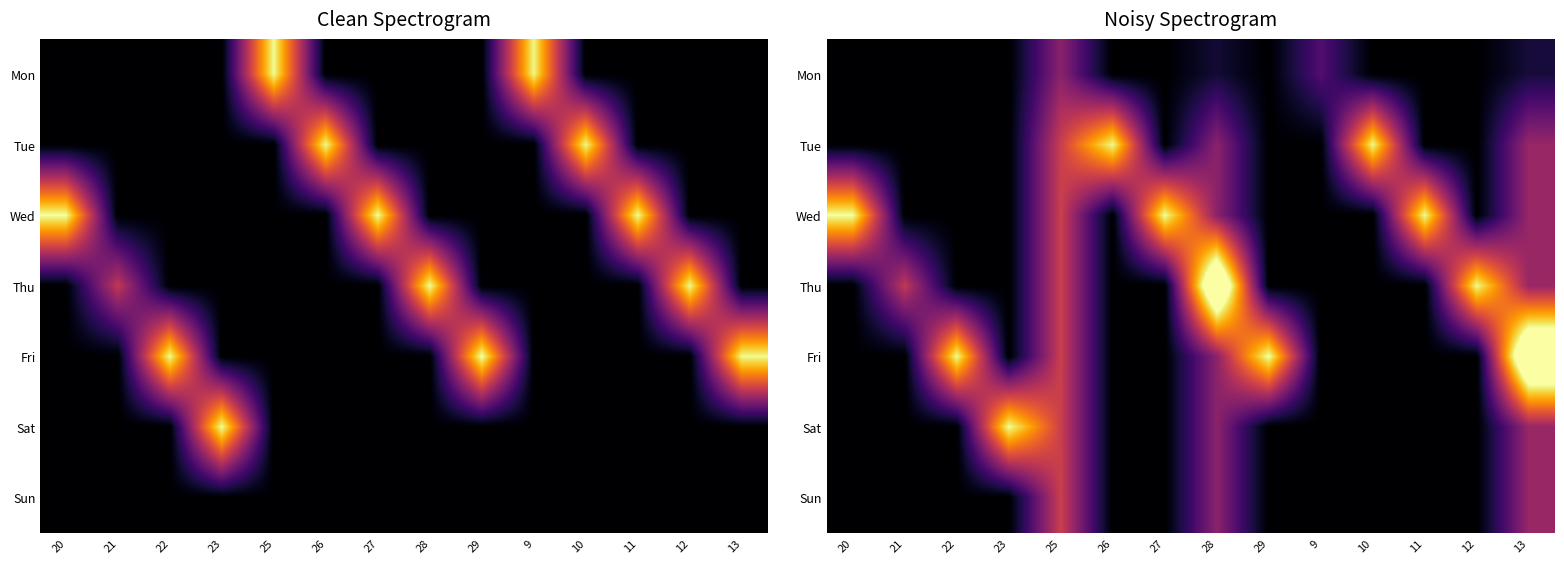

Which series changed the most between 27 and 9?

Wed